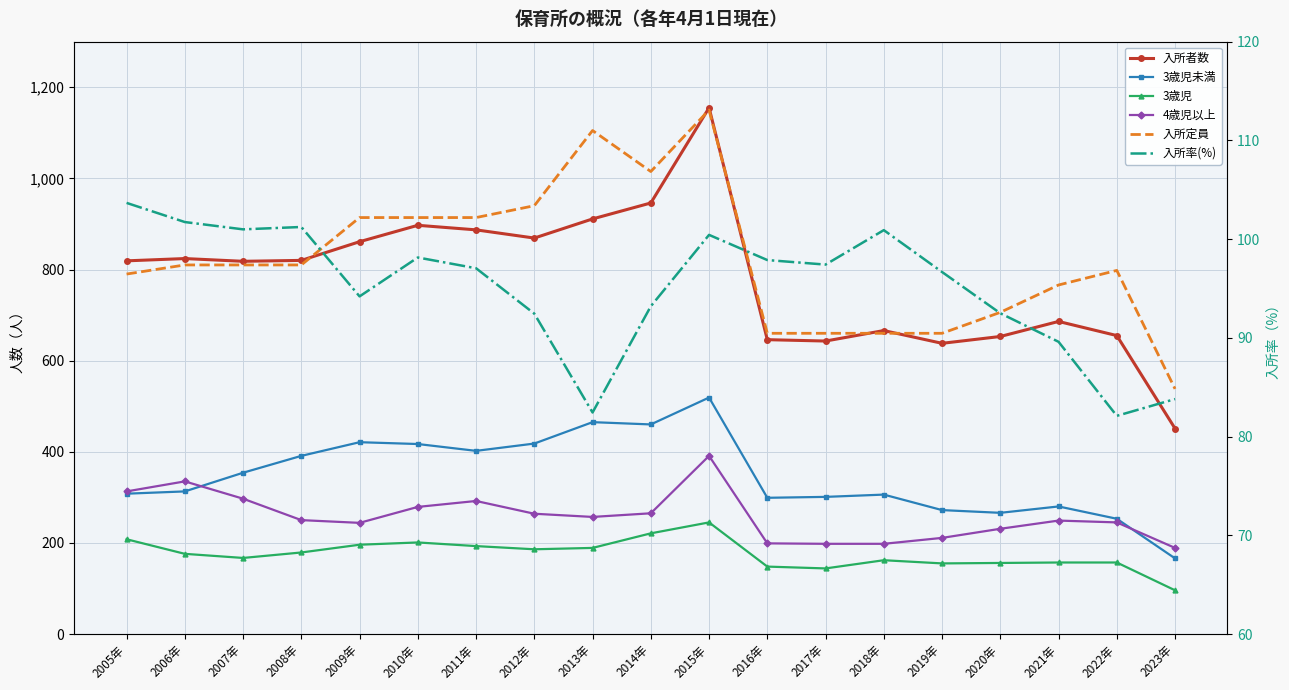

What is the sum of all 3歳児未満 values?

6611.0